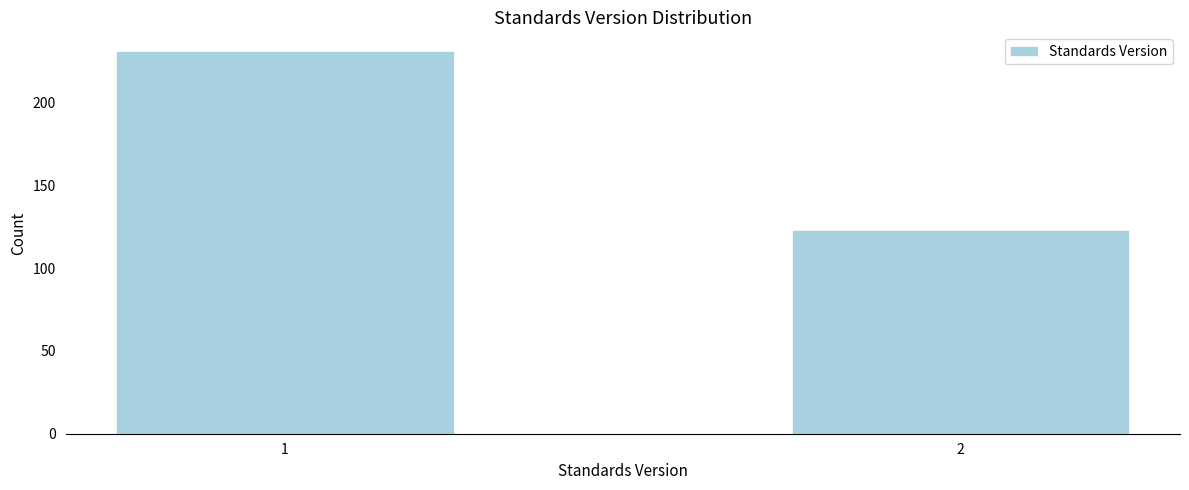

Reading left to right, what are all the values shown in this chart?

1=231	2=123